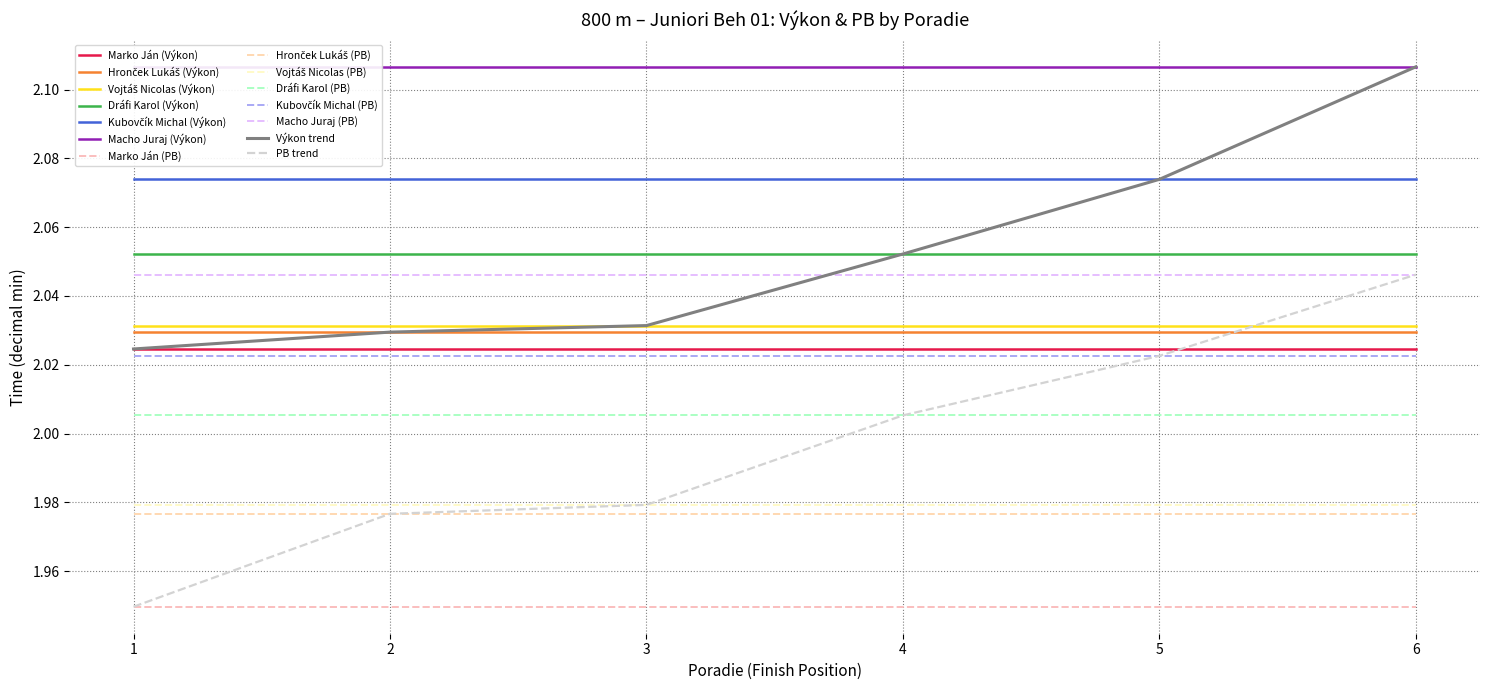

How many categories are shown in the chart?

6